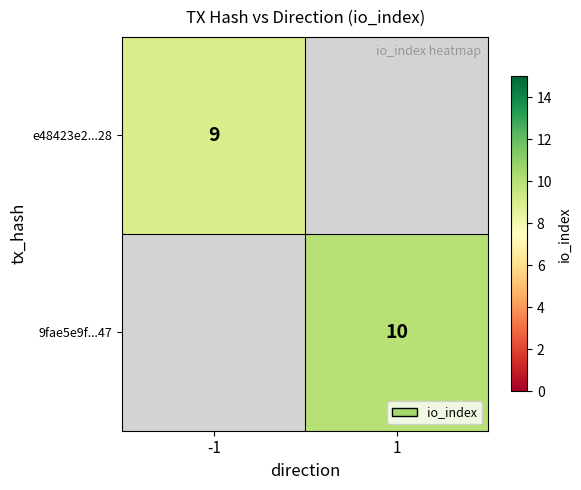

What is the minimum value shown in the chart?

9.0